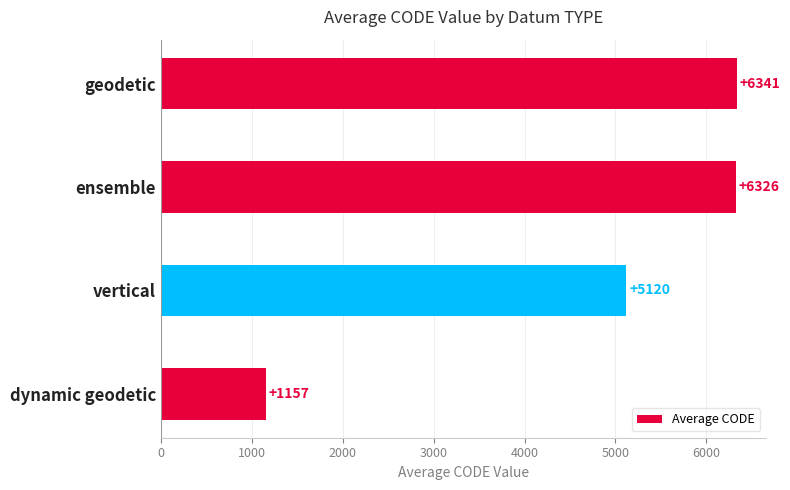

The value at ensemble is 6326.0. True or false?

True